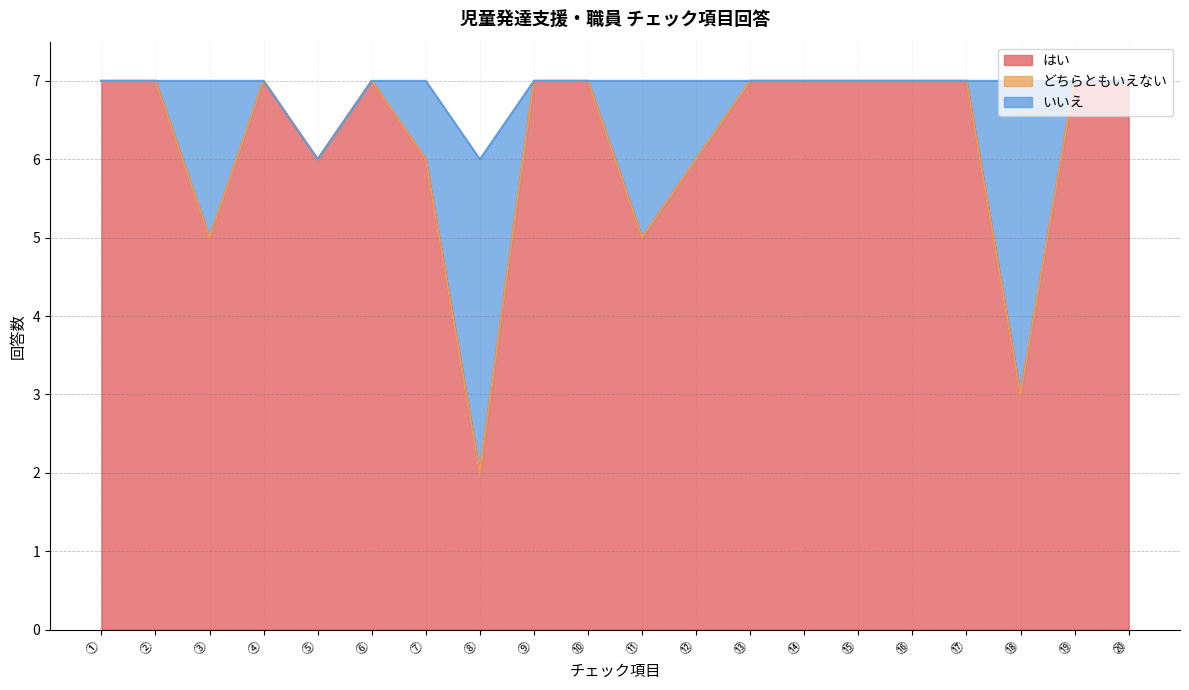

At how many categories does at least one series exceed 1?

20